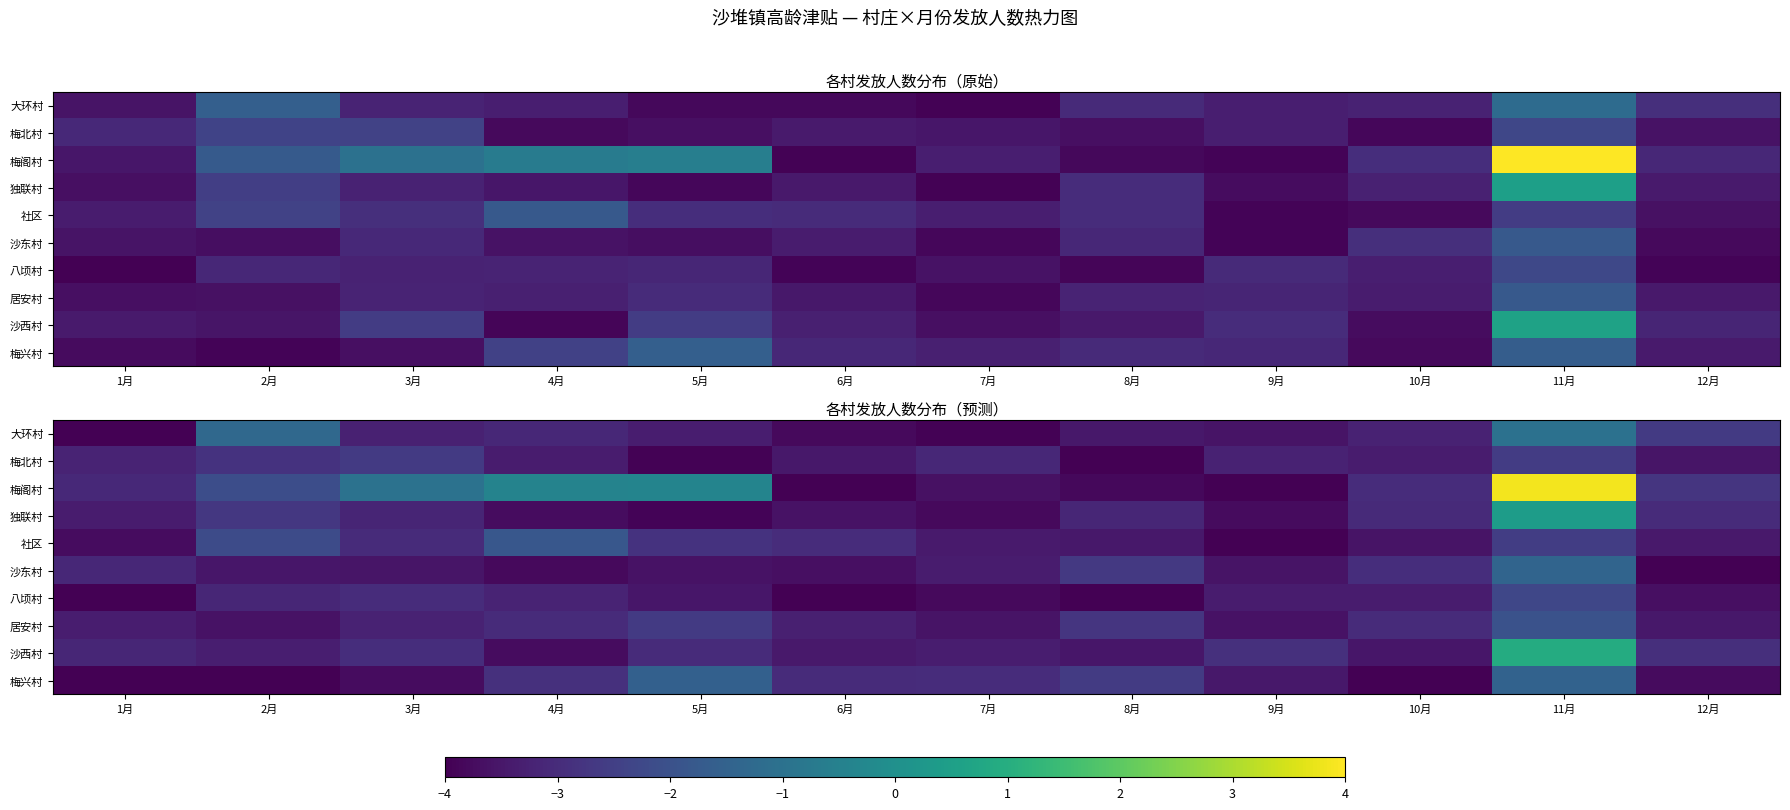

The value of 居安村 at 12月 is -3.5. True or false?

True